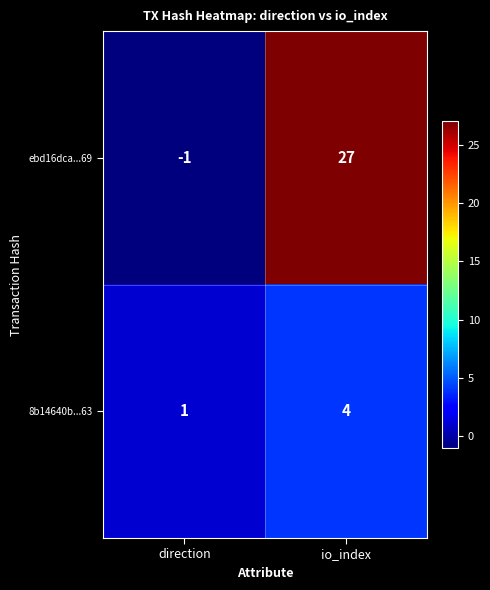

Reading left to right, list all the values displayed in this chart.

ebd16dca...69: -1	27
8b14640b...63: 1	4